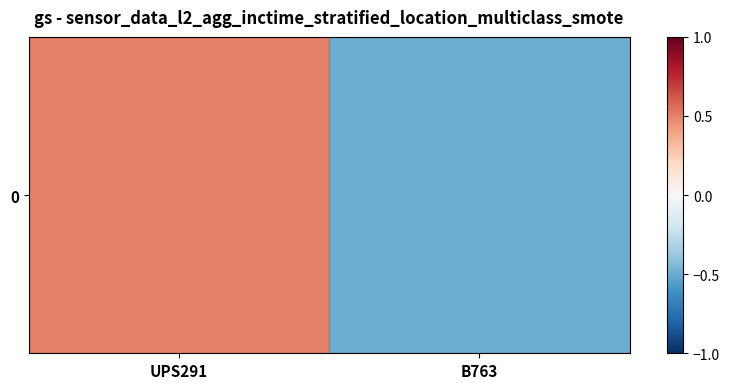

Rank the categories by value from highest to lowest.

UPS291, B763